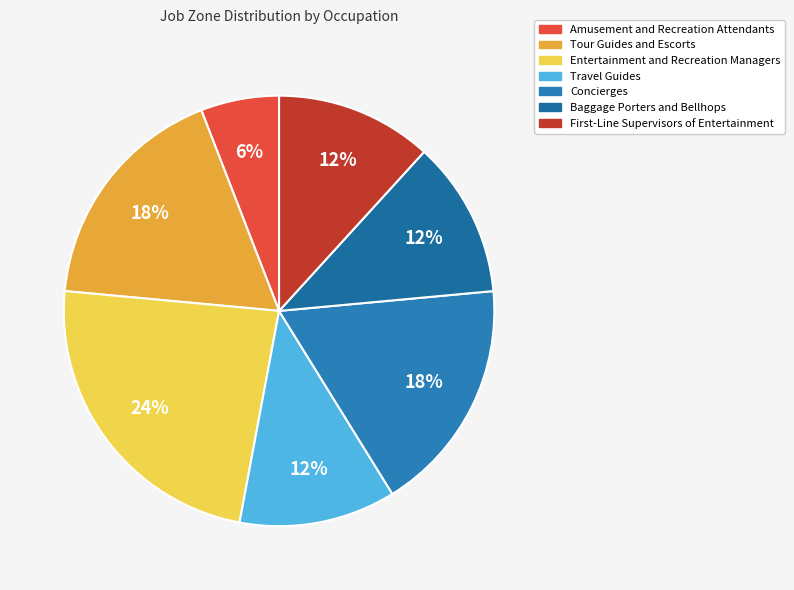

True or false: Travel Guides accounts for 1% of the total.

False